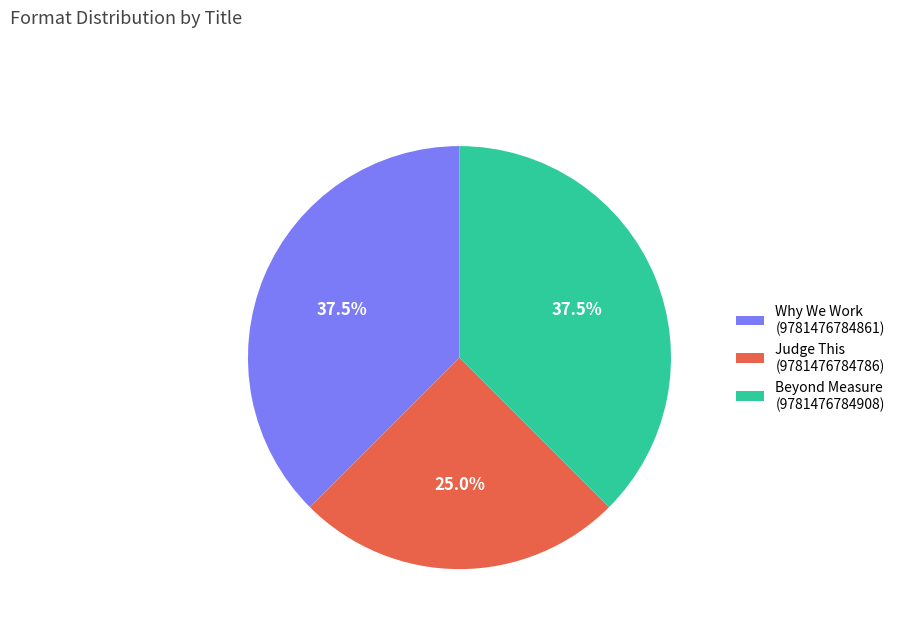

Which slice is the smallest?

Judge This (9781476784786)